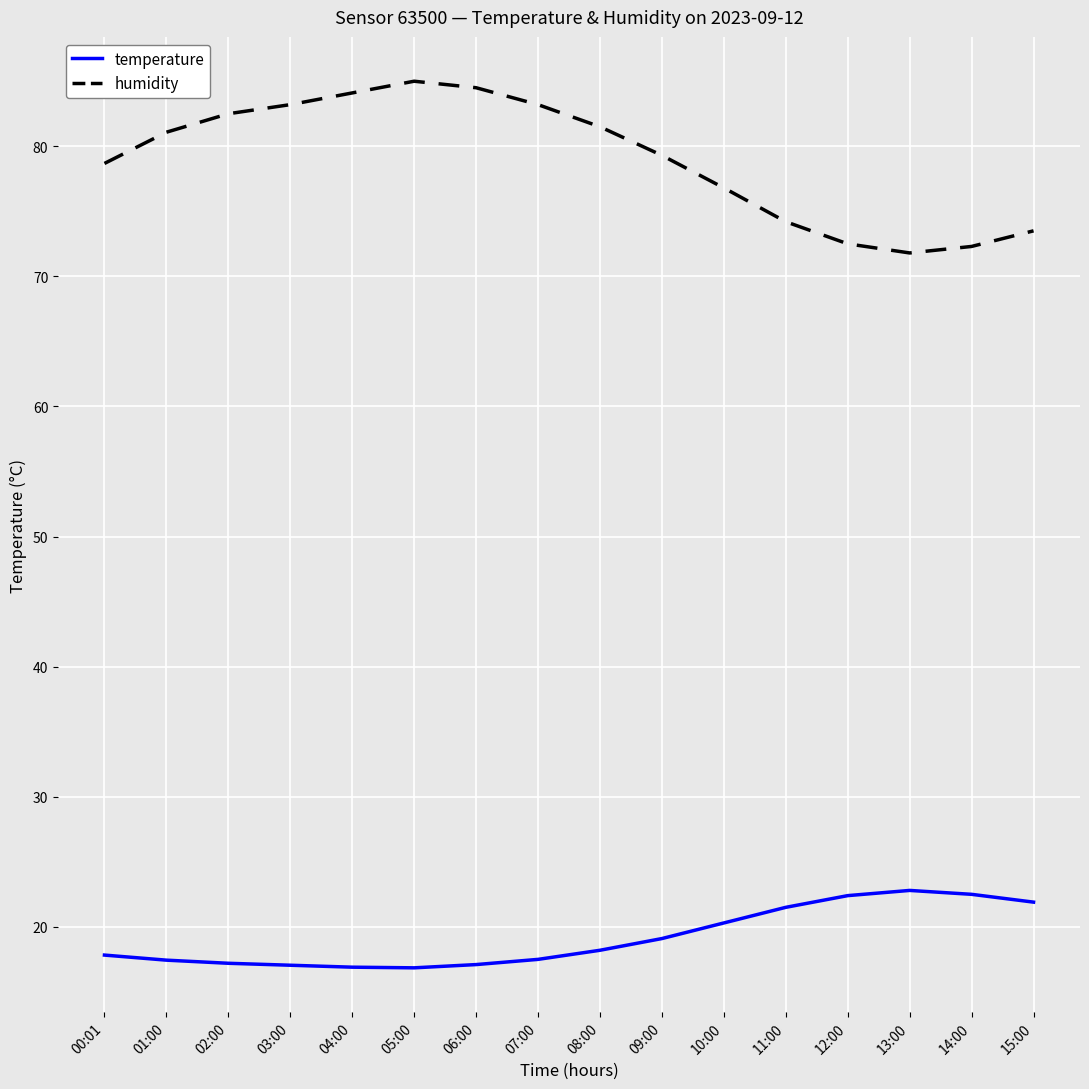

At 06:00, list the series in order from smallest to largest.

temperature, humidity